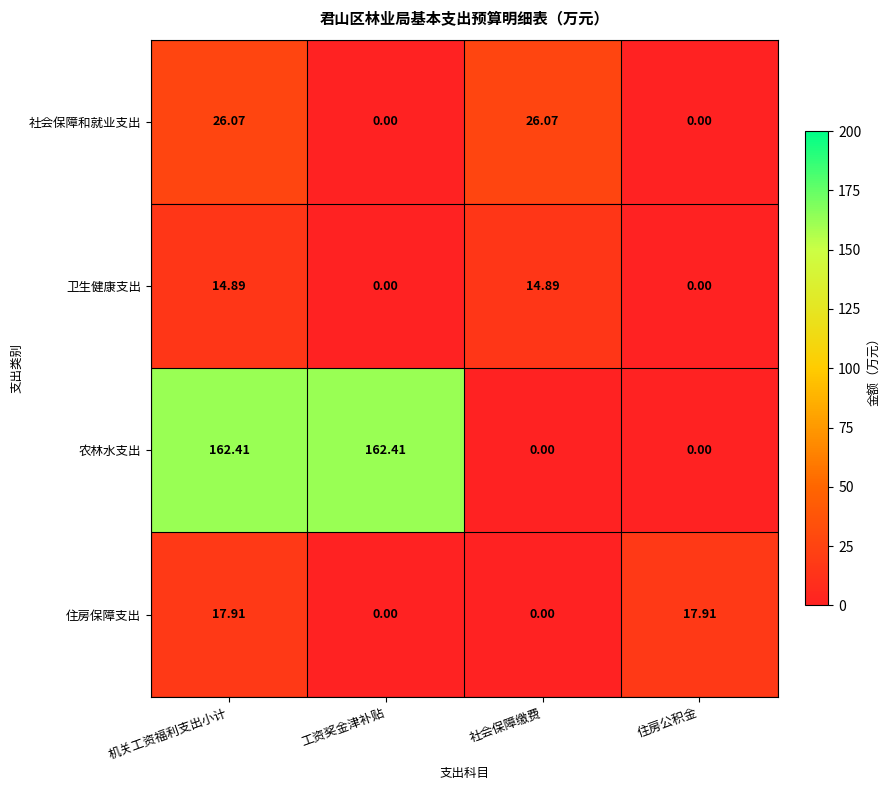

What is the total value across all series at 工资奖金津补贴?

162.4